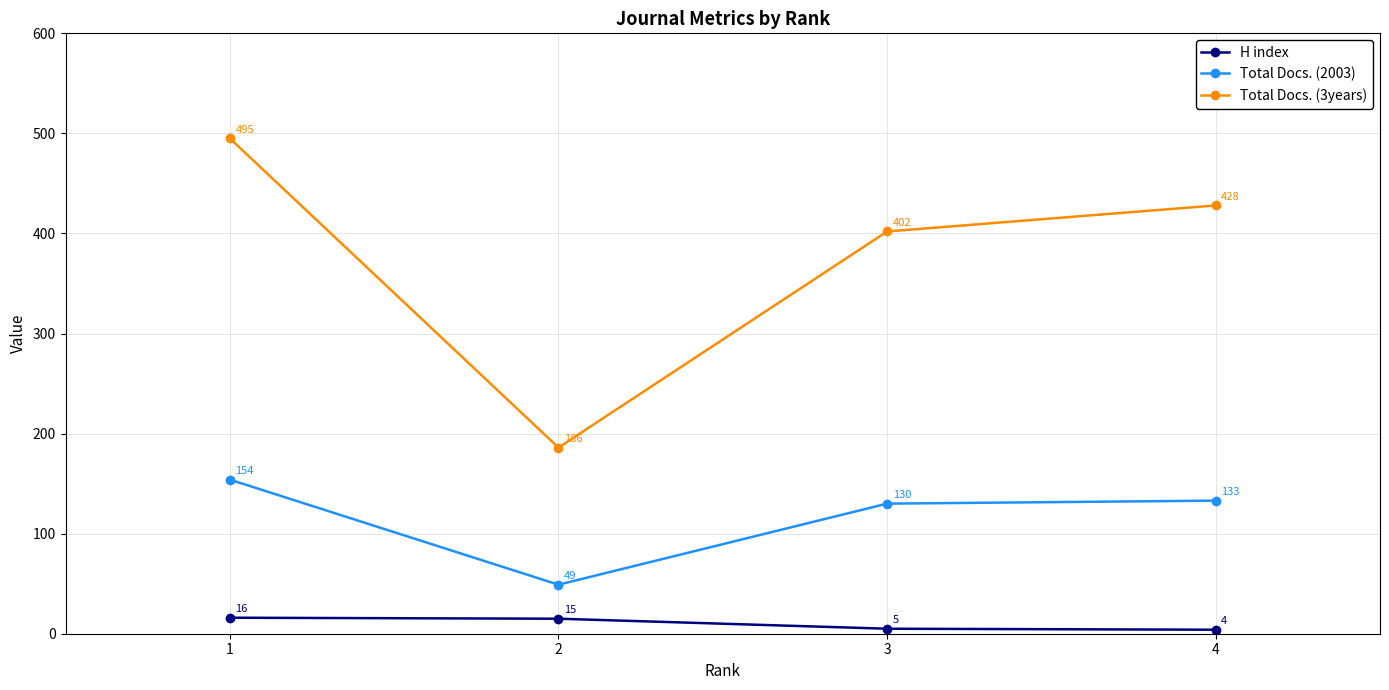

Where is Total Docs. (3years) nearest to the value 340?

3